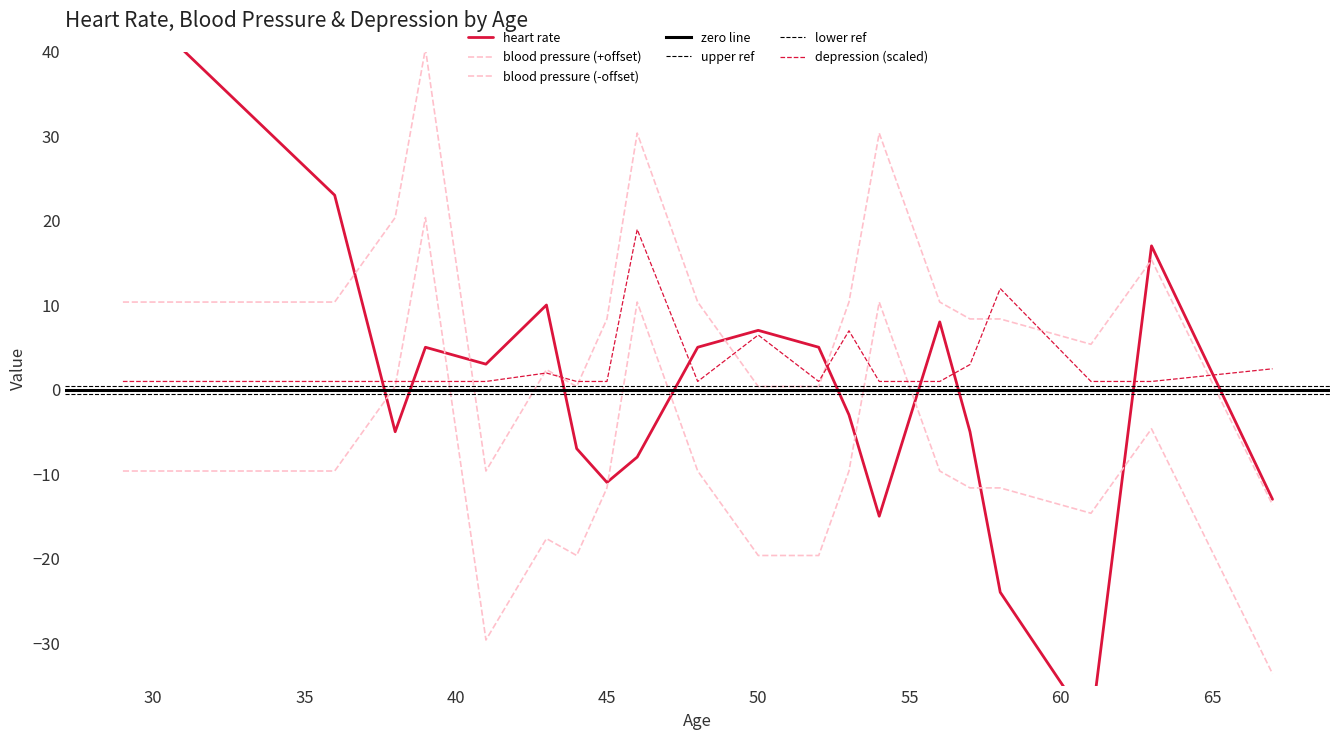

What is the sum of the depression  values at 45 and 53?

8.0